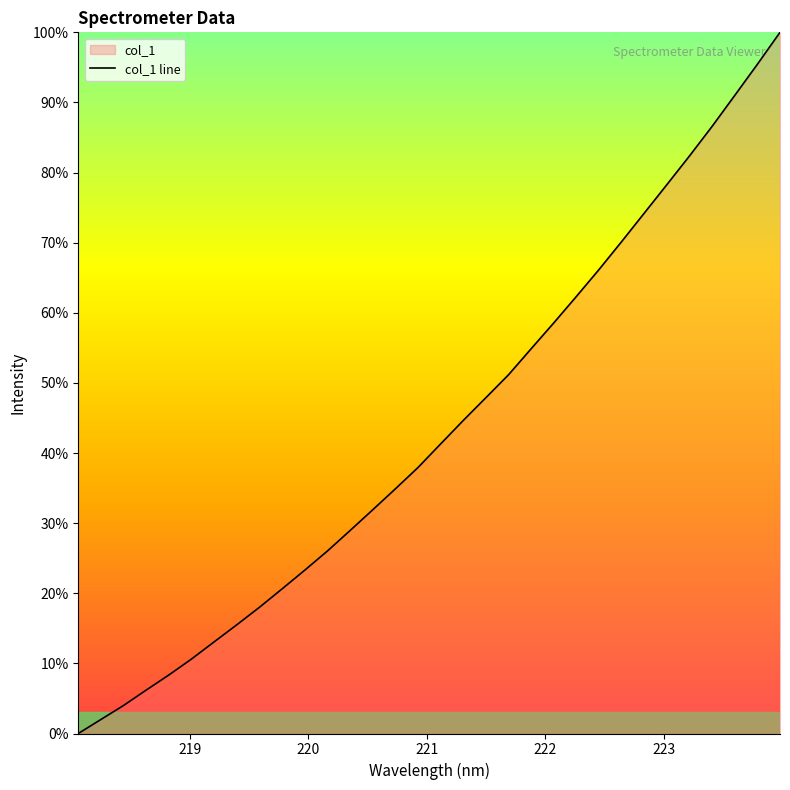

How many lines are shown in the chart?

1